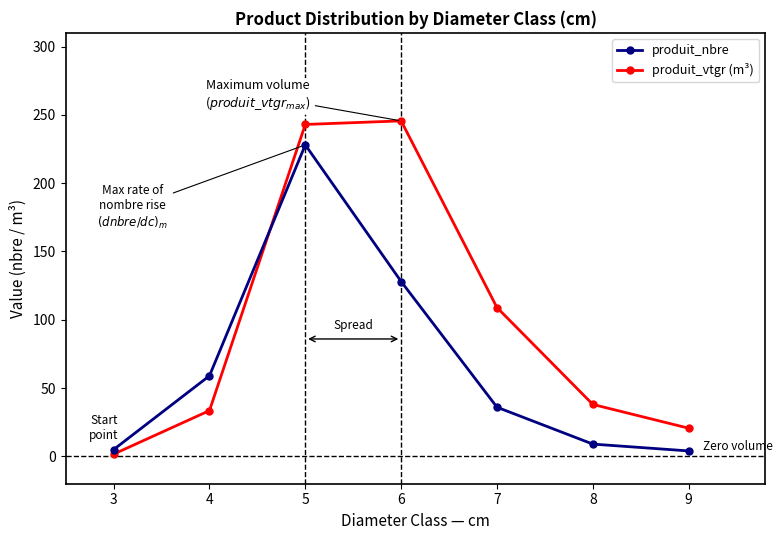

At which category is the sum across all series the highest?

5